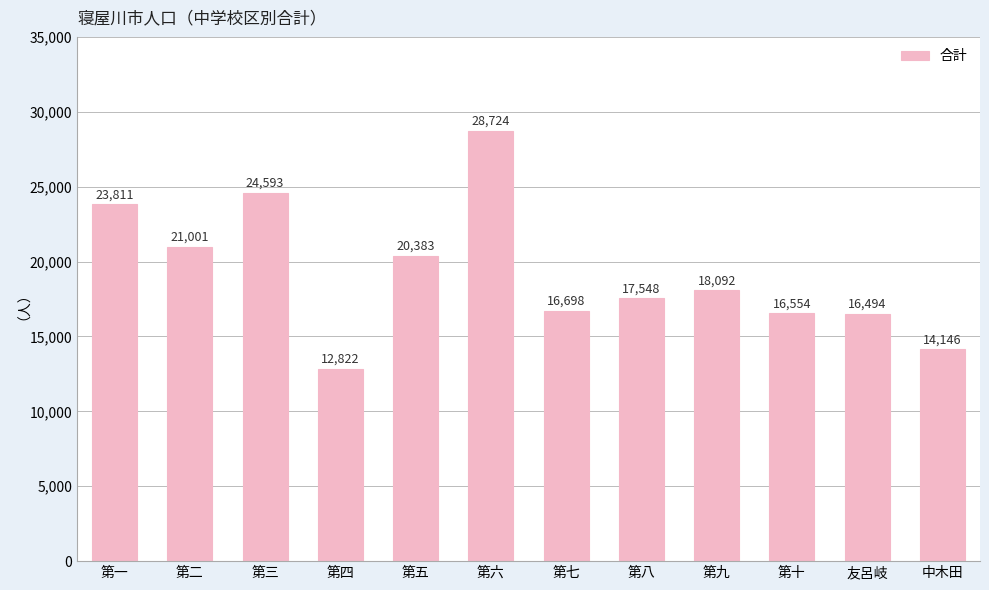

What is the average value?

19239